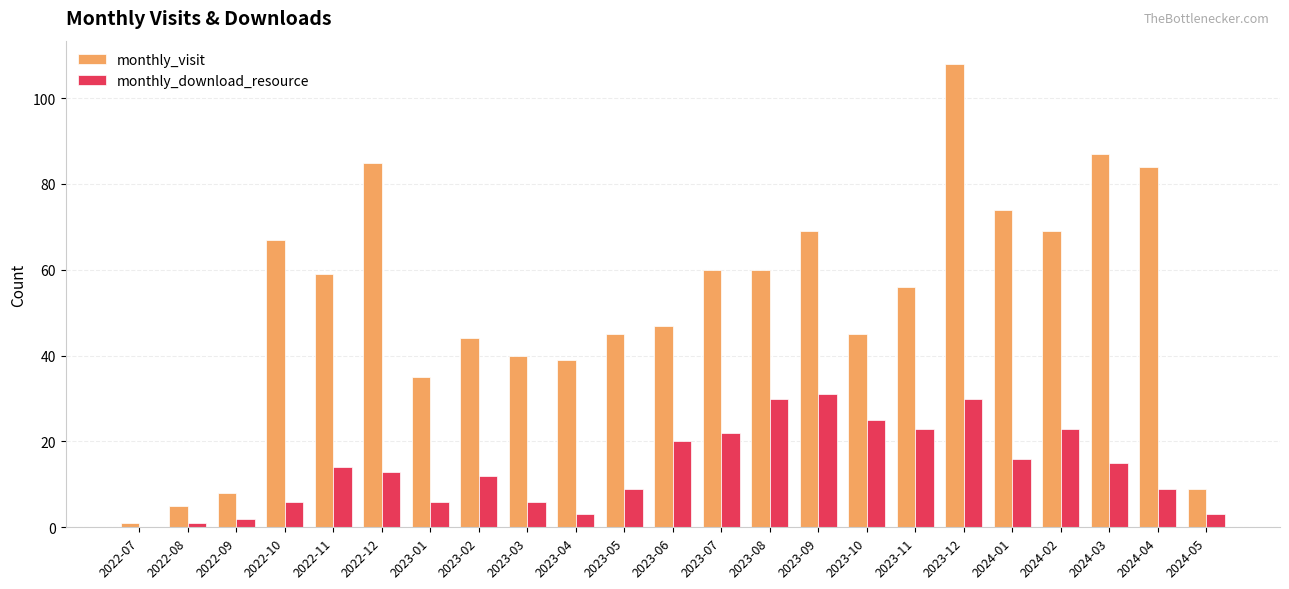

Which series changed the most between 2022-08 and 2024-03?

monthly_visit